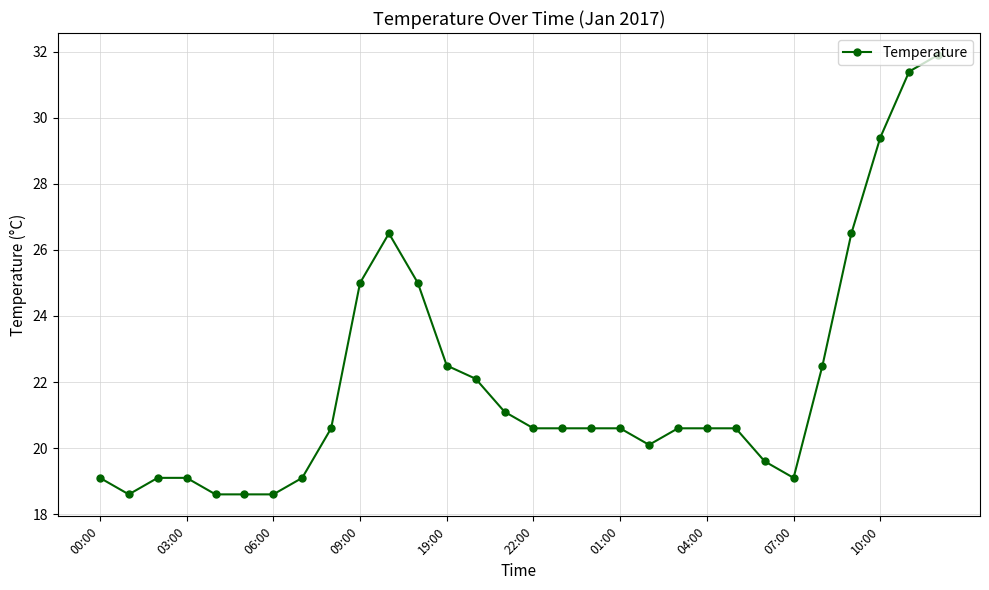

What is the difference between the maximum and minimum values?

13.3